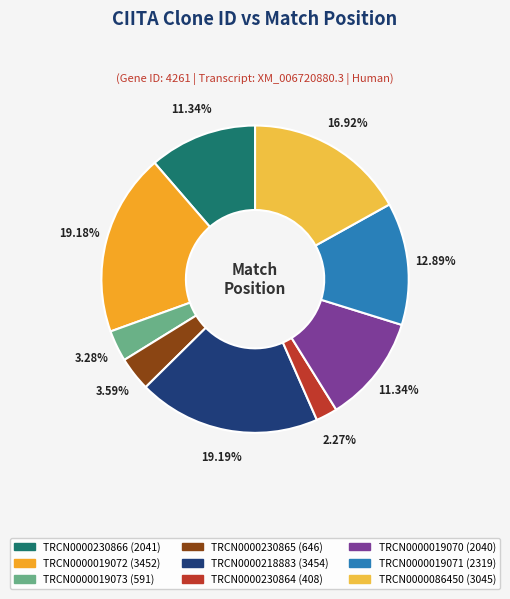

How many slices are in this pie chart?

9